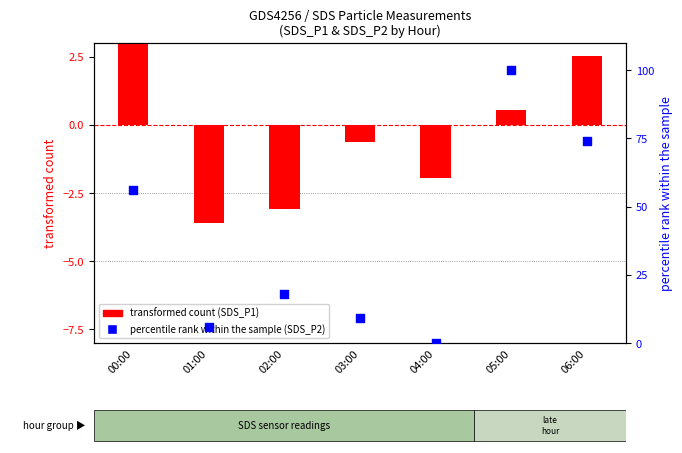

At how many categories does at least one series exceed 50?

3